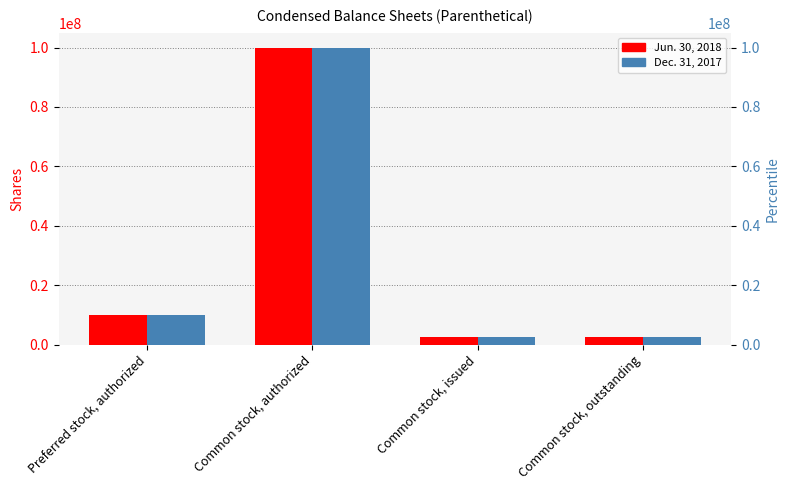

List the labels in order of Dec. 31, 2017 value, smallest first.

Common stock, issued, Common stock, outstanding, Preferred stock, authorized, Common stock, authorized